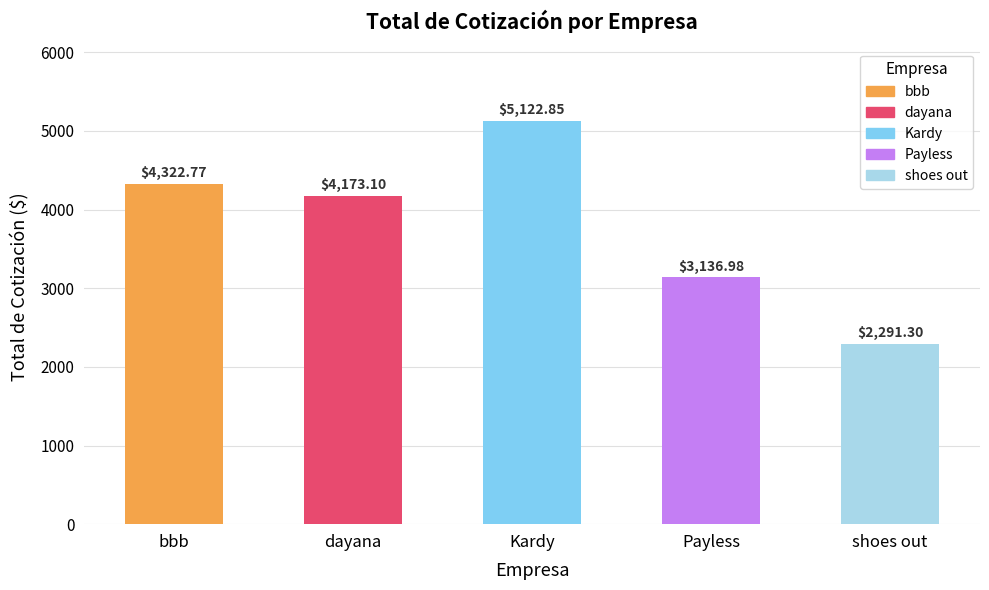

List the labels in order of value, smallest first.

shoes out, Payless, dayana, bbb, Kardy